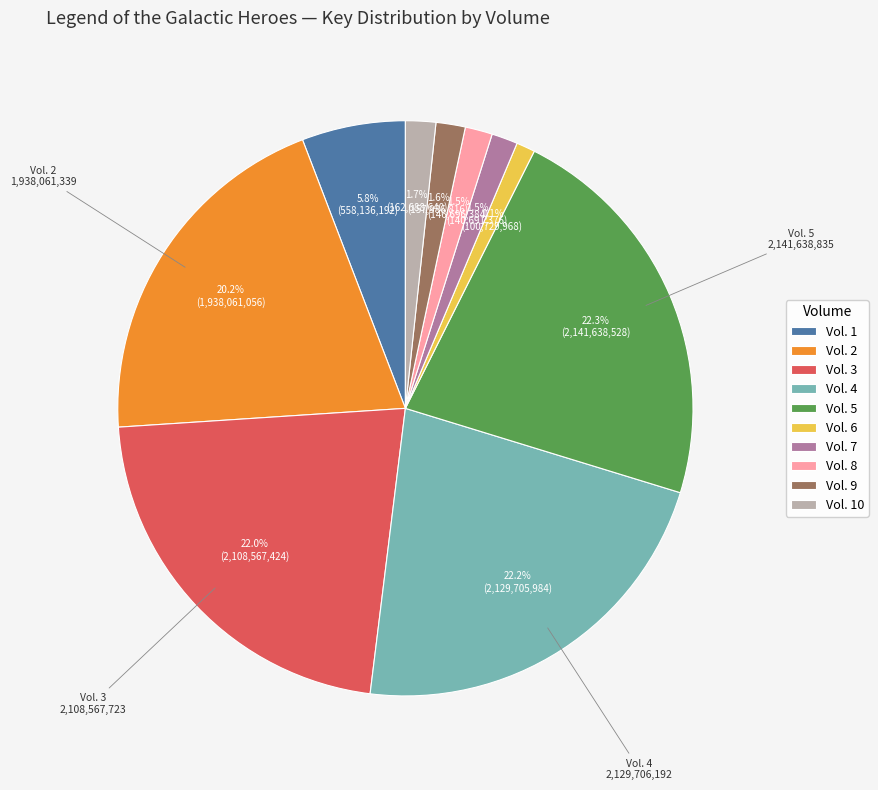

What percentage do Vol. 2 and Vol. 3 together represent?

42.2%